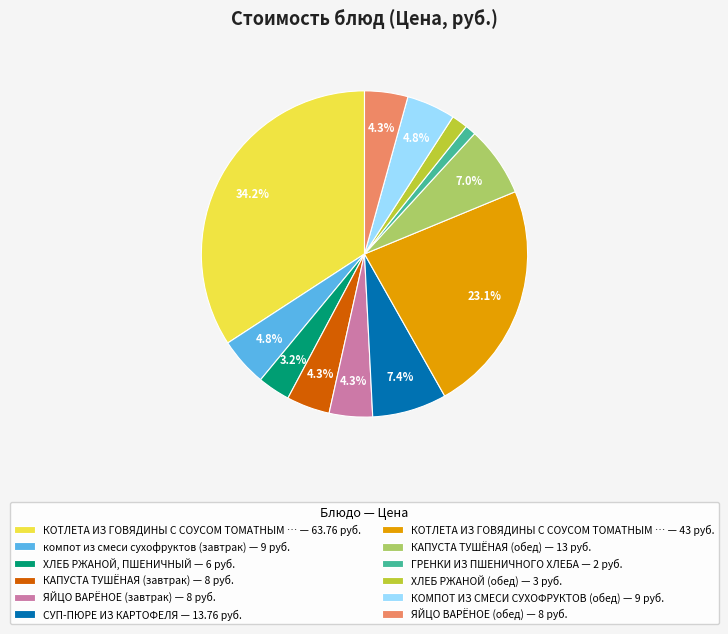

Combined, do ЯЙЦО ВАРЁНОЕ (завтрак) — 8 руб. and КАПУСТА ТУШЁНАЯ (завтрак) — 8 руб. account for over 50%?

No